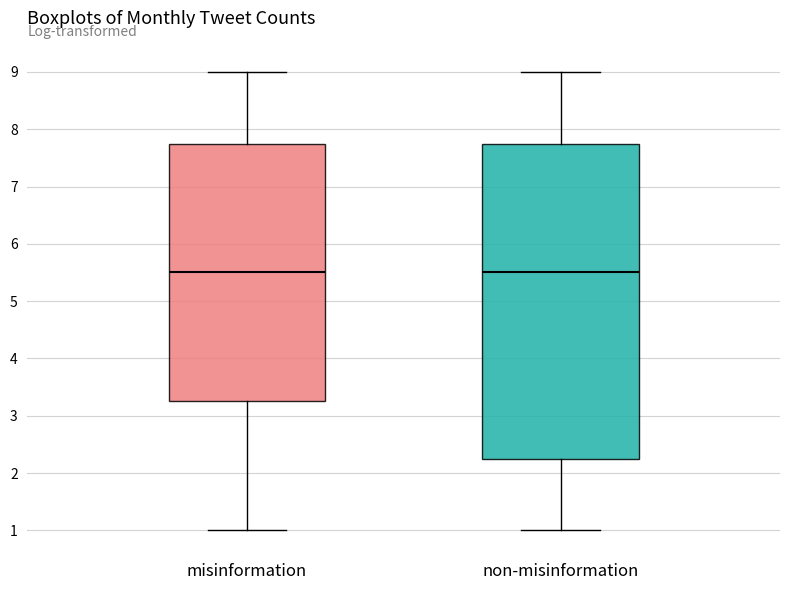

Reading left to right, transcribe this box plot: for each box, give where its median line is, the range the box spans, and where its two whiskers end, as read against the y-axis. The values are not printed on the chart, so give them approximately, as read against the axis.

misinformation: median 5.5, box 3.3 to 7.8, whiskers 1.0 to 9.0
non-misinformation: median 5.5, box 2.3 to 7.8, whiskers 1.0 to 9.0